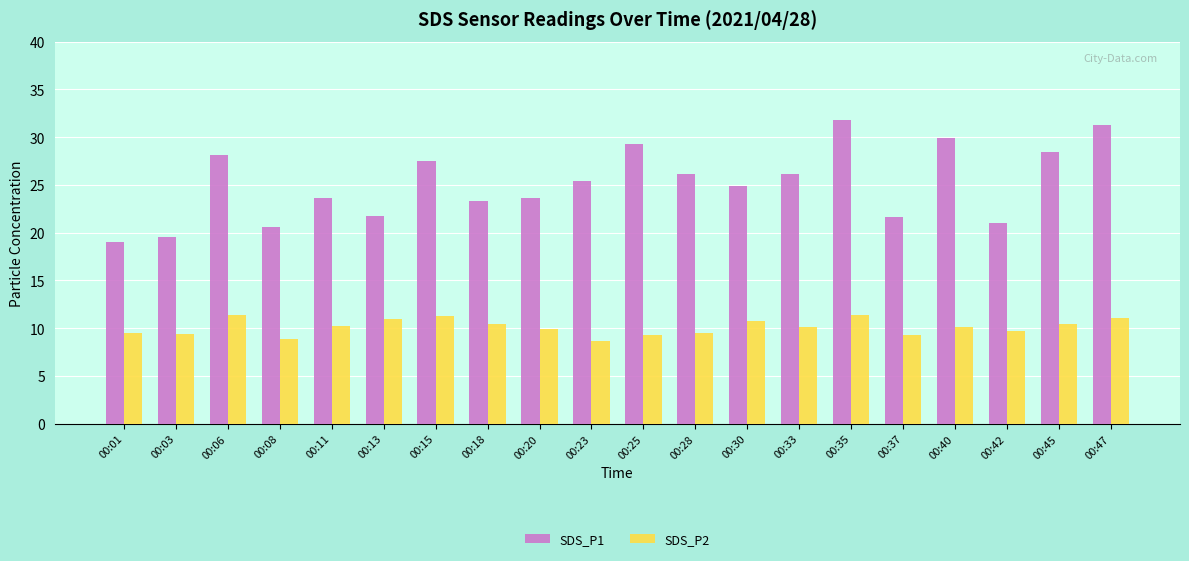

What is the average value of the SDS_P1 series?

25.2